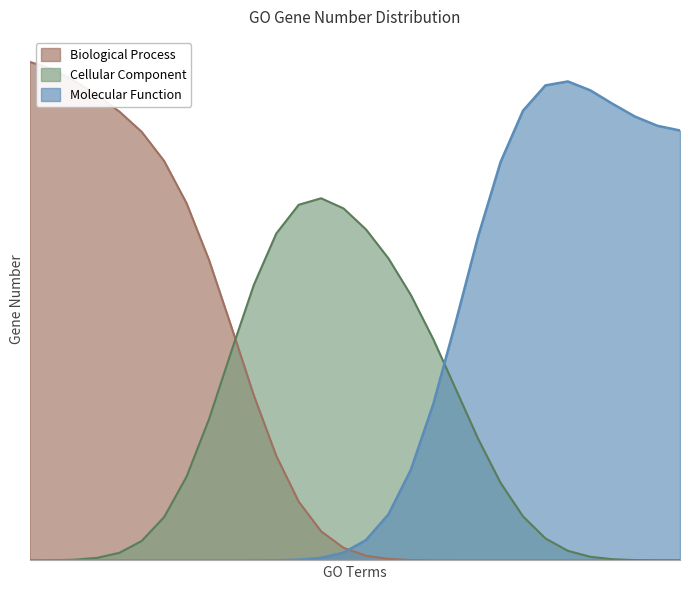

True or false: Cellular Component has a value of 0 at cation binding.

True